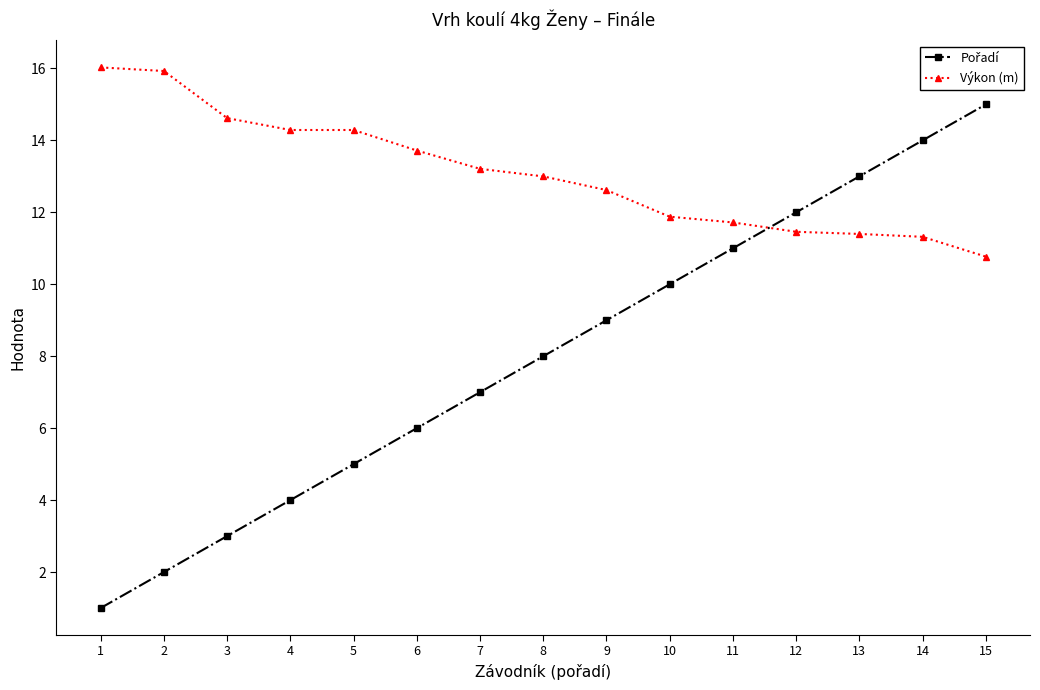

What is the total value across all series at 5?

19.3